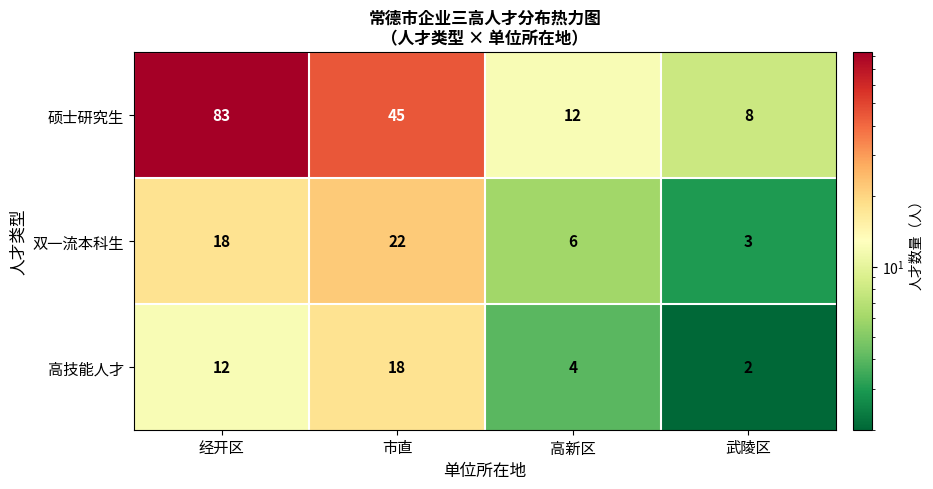

Reading left to right, transcribe all the data shown in this chart.

硕士研究生: 经开区=83	市直=45	高新区=12	武陵区=8
双一流本科生: 经开区=18	市直=22	高新区=6	武陵区=3
高技能人才: 经开区=12	市直=18	高新区=4	武陵区=2